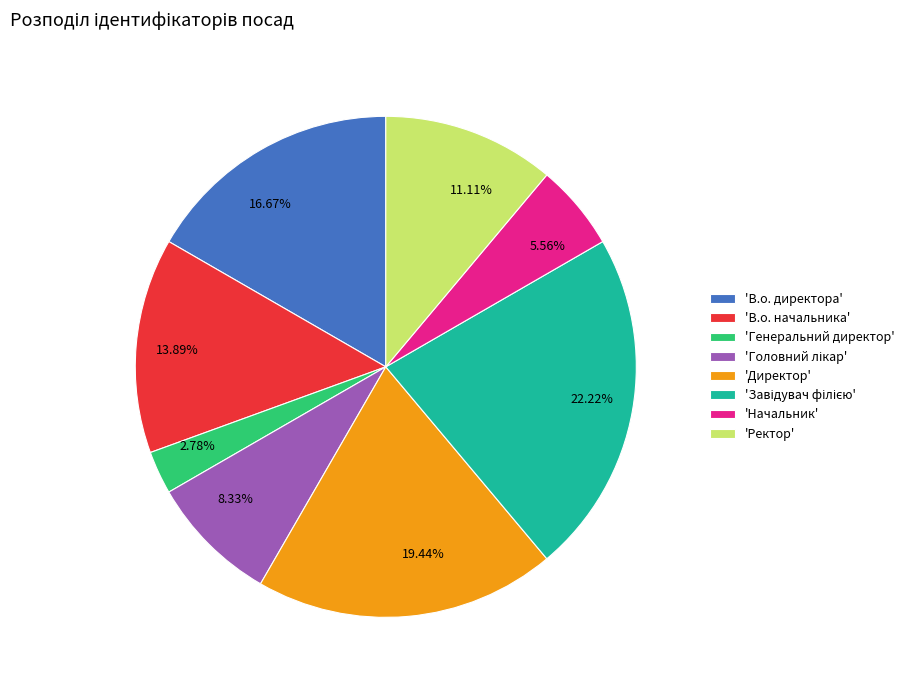

Combined, do 22.22% and 16.67% account for over 50%?

No